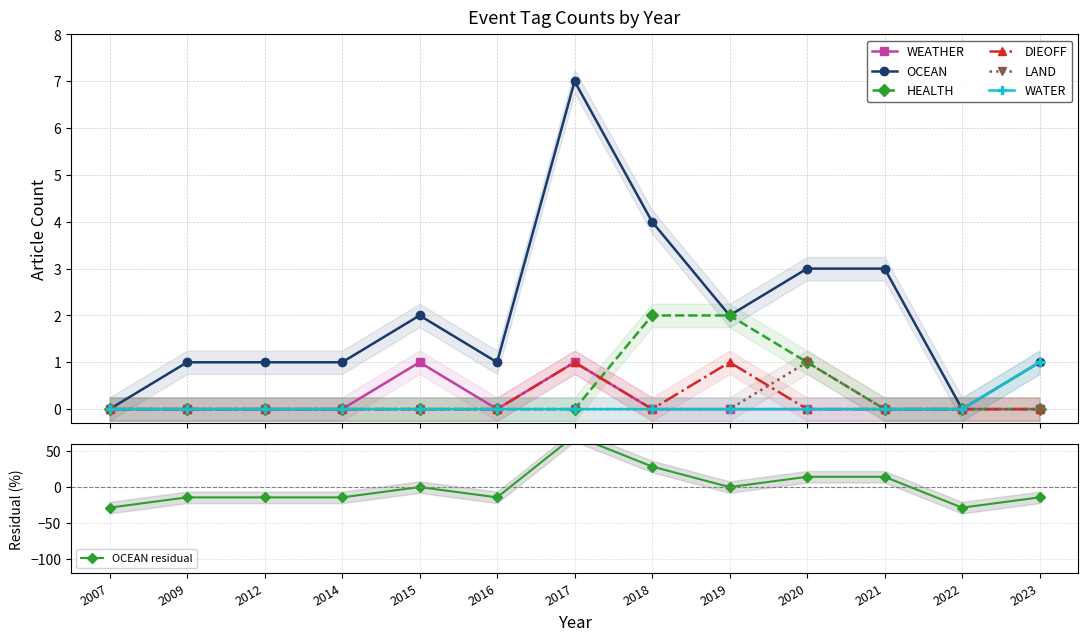

Which category has the highest value across all series?

2017